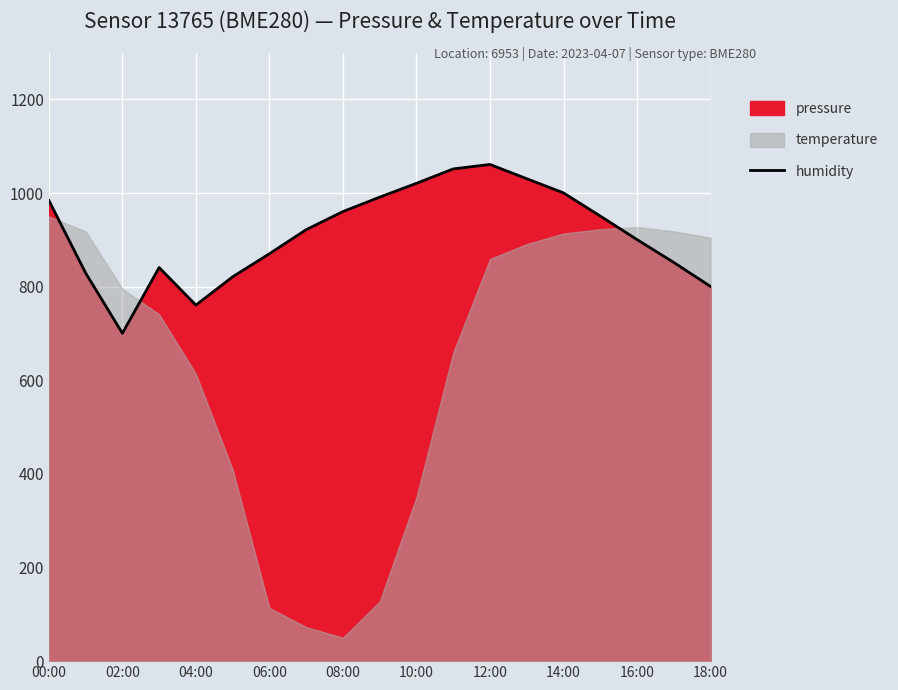

The value of humidity at 06:00 is 195.5. True or false?

False